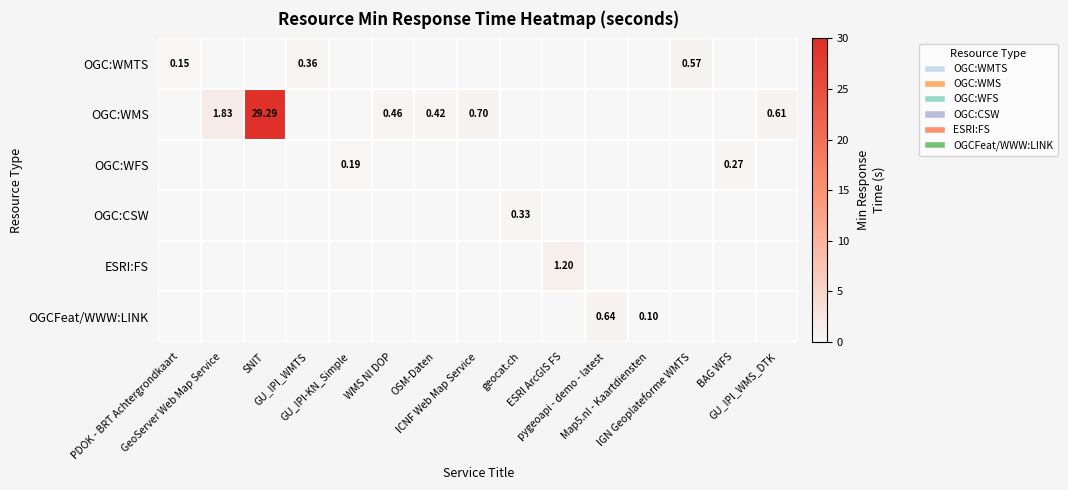

At how many categories does at least one series exceed 14?

1